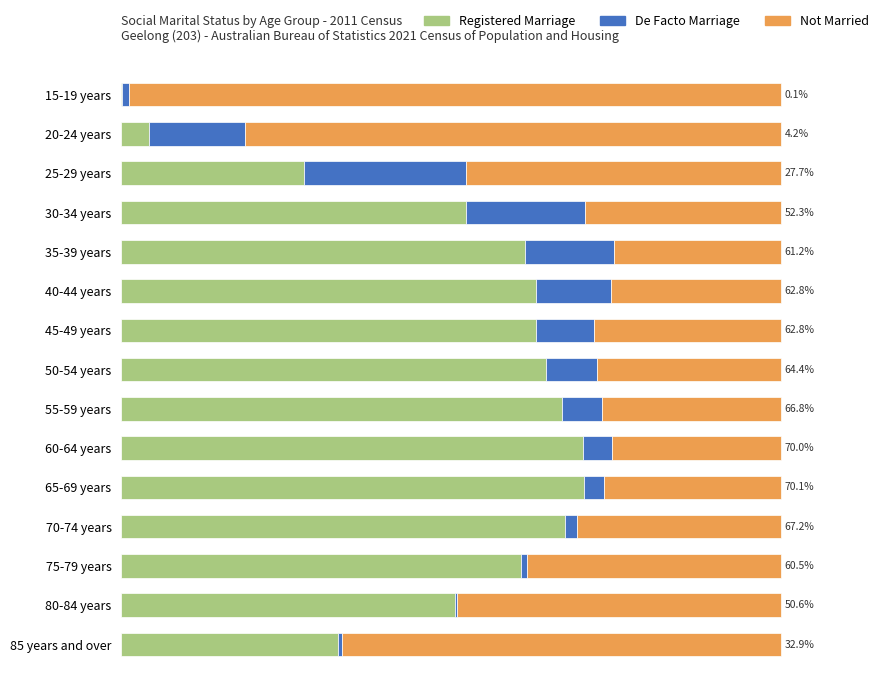

Which series has the largest total across all categories?

Registered Marriage